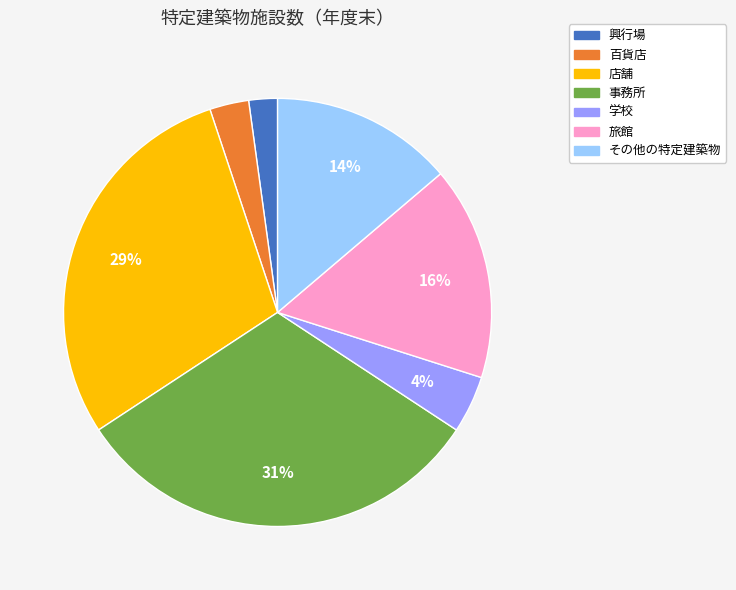

Is the sum of 百貨店 and その他の特定建築物 greater than half?

No